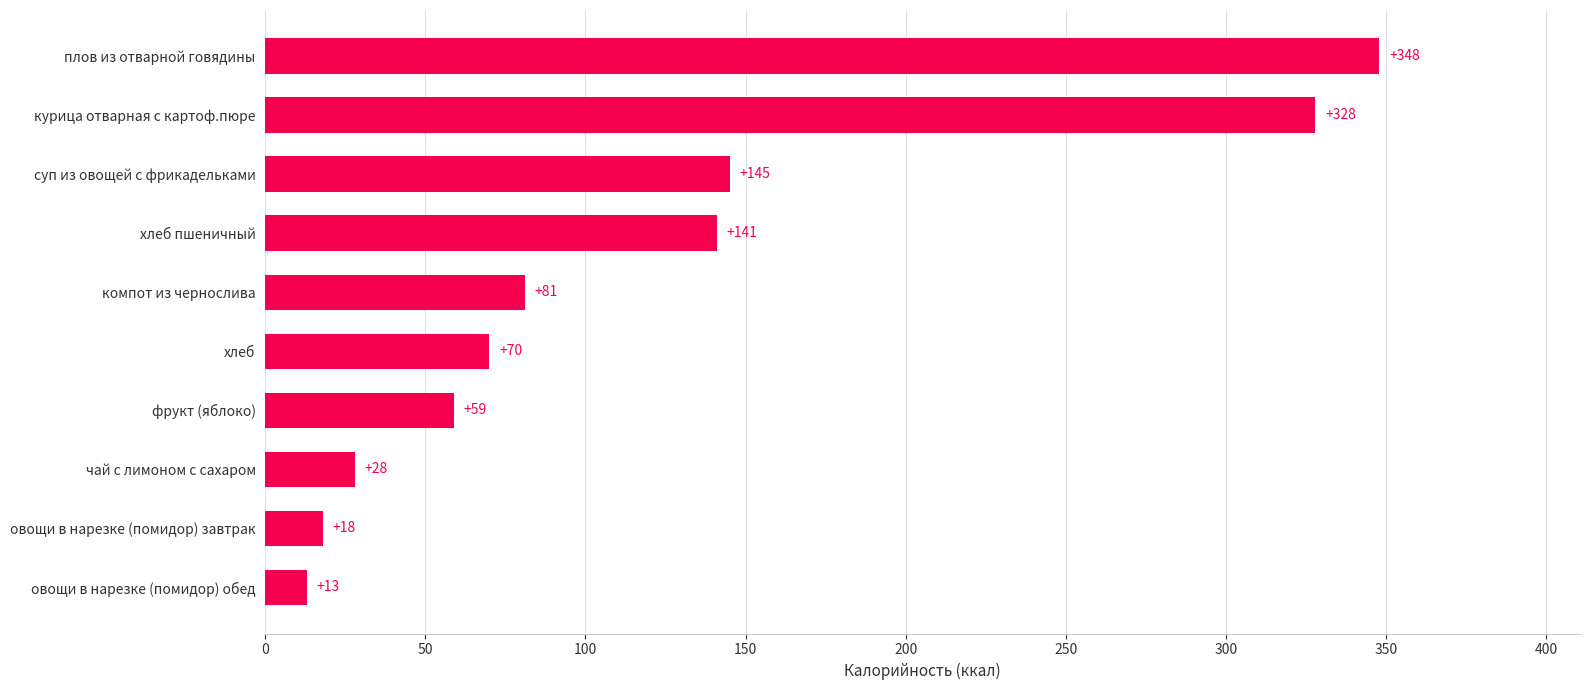

List the labels in order of value, largest first.

плов из отварной говядины, курица отварная с картоф.пюре, суп из овощей с фрикадельками, хлеб пшеничный, компот из чернослива, хлеб, фрукт (яблоко), чай с лимоном с сахаром, овощи в нарезке (помидор) завтрак, овощи в нарезке (помидор) обед